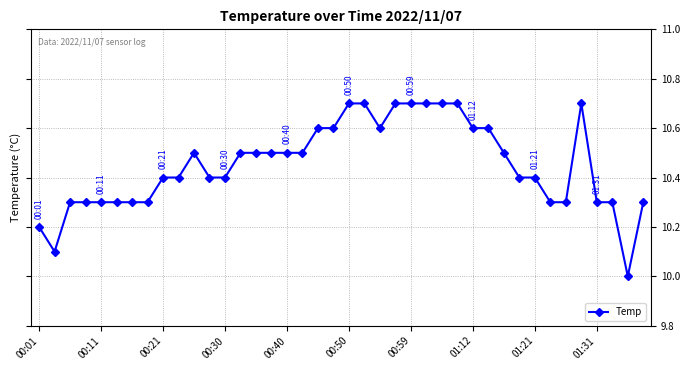

What is the value of the 6th point from the left?

10.3